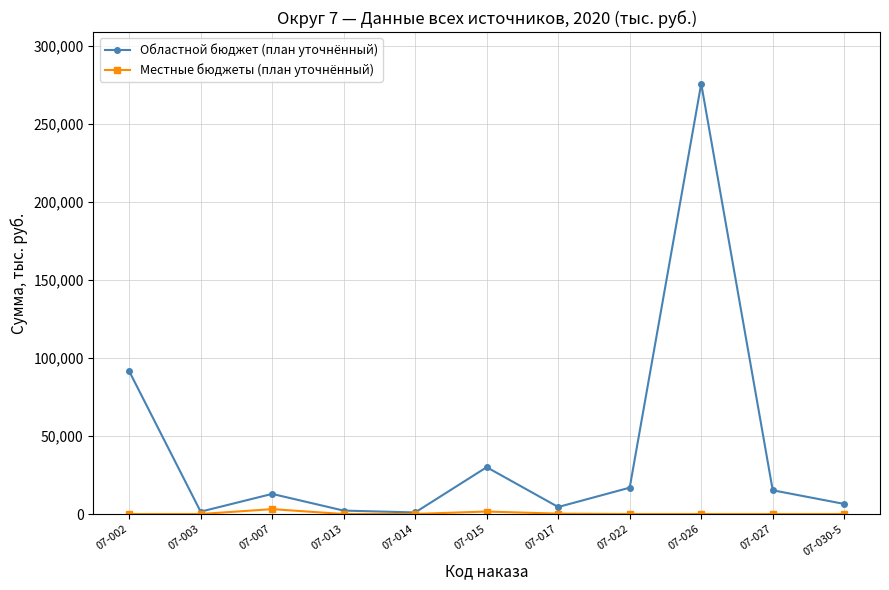

What is the difference between the maximum and minimum values in the Местные бюджеты (план уточнённый) series?

3126.7